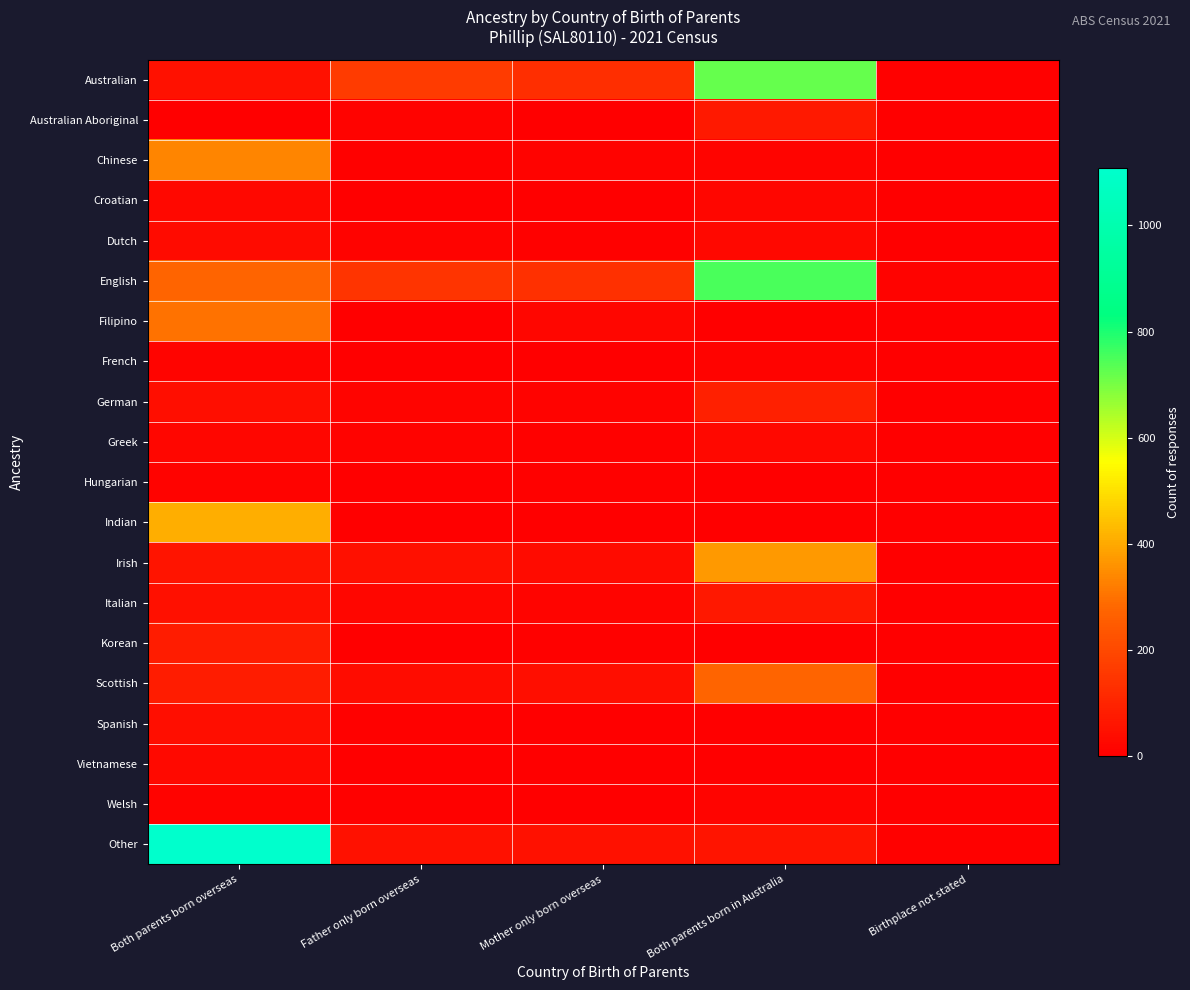

Reading left to right, extract all data points from this chart.

Australian: Both parents born overseas=50	Father only born overseas=162	Mother only born overseas=126	Both parents born in Australia=721	Birthplace not stated=5
Australian Aboriginal: Both parents born overseas=0	Father only born overseas=10	Mother only born overseas=3	Both parents born in Australia=72	Birthplace not stated=0
Chinese: Both parents born overseas=334	Father only born overseas=6	Mother only born overseas=12	Both parents born in Australia=15	Birthplace not stated=4
Croatian: Both parents born overseas=25	Father only born overseas=4	Mother only born overseas=3	Both parents born in Australia=18	Birthplace not stated=0
Dutch: Both parents born overseas=31	Father only born overseas=10	Mother only born overseas=5	Both parents born in Australia=24	Birthplace not stated=0
English: Both parents born overseas=276	Father only born overseas=147	Mother only born overseas=131	Both parents born in Australia=753	Birthplace not stated=11
Filipino: Both parents born overseas=301	Father only born overseas=0	Mother only born overseas=18	Both parents born in Australia=0	Birthplace not stated=0
French: Both parents born overseas=15	Father only born overseas=3	Mother only born overseas=3	Both parents born in Australia=10	Birthplace not stated=0
German: Both parents born overseas=39	Father only born overseas=15	Mother only born overseas=9	Both parents born in Australia=89	Birthplace not stated=0
Greek: Both parents born overseas=21	Father only born overseas=9	Mother only born overseas=6	Both parents born in Australia=25	Birthplace not stated=0
Hungarian: Both parents born overseas=10	Father only born overseas=3	Mother only born overseas=7	Both parents born in Australia=3	Birthplace not stated=0
Indian: Both parents born overseas=410	Father only born overseas=3	Mother only born overseas=0	Both parents born in Australia=3	Birthplace not stated=0
Irish: Both parents born overseas=58	Father only born overseas=47	Mother only born overseas=31	Both parents born in Australia=371	Birthplace not stated=4
Italian: Both parents born overseas=47	Father only born overseas=18	Mother only born overseas=16	Both parents born in Australia=69	Birthplace not stated=0
Korean: Both parents born overseas=79	Father only born overseas=0	Mother only born overseas=6	Both parents born in Australia=0	Birthplace not stated=0
Scottish: Both parents born overseas=82	Father only born overseas=37	Mother only born overseas=43	Both parents born in Australia=276	Birthplace not stated=0
Spanish: Both parents born overseas=42	Father only born overseas=6	Mother only born overseas=3	Both parents born in Australia=3	Birthplace not stated=0
Vietnamese: Both parents born overseas=29	Father only born overseas=0	Mother only born overseas=3	Both parents born in Australia=0	Birthplace not stated=0
Welsh: Both parents born overseas=9	Father only born overseas=5	Mother only born overseas=4	Both parents born in Australia=17	Birthplace not stated=0
Other: Both parents born overseas=1108	Father only born overseas=48	Mother only born overseas=50	Both parents born in Australia=58	Birthplace not stated=8